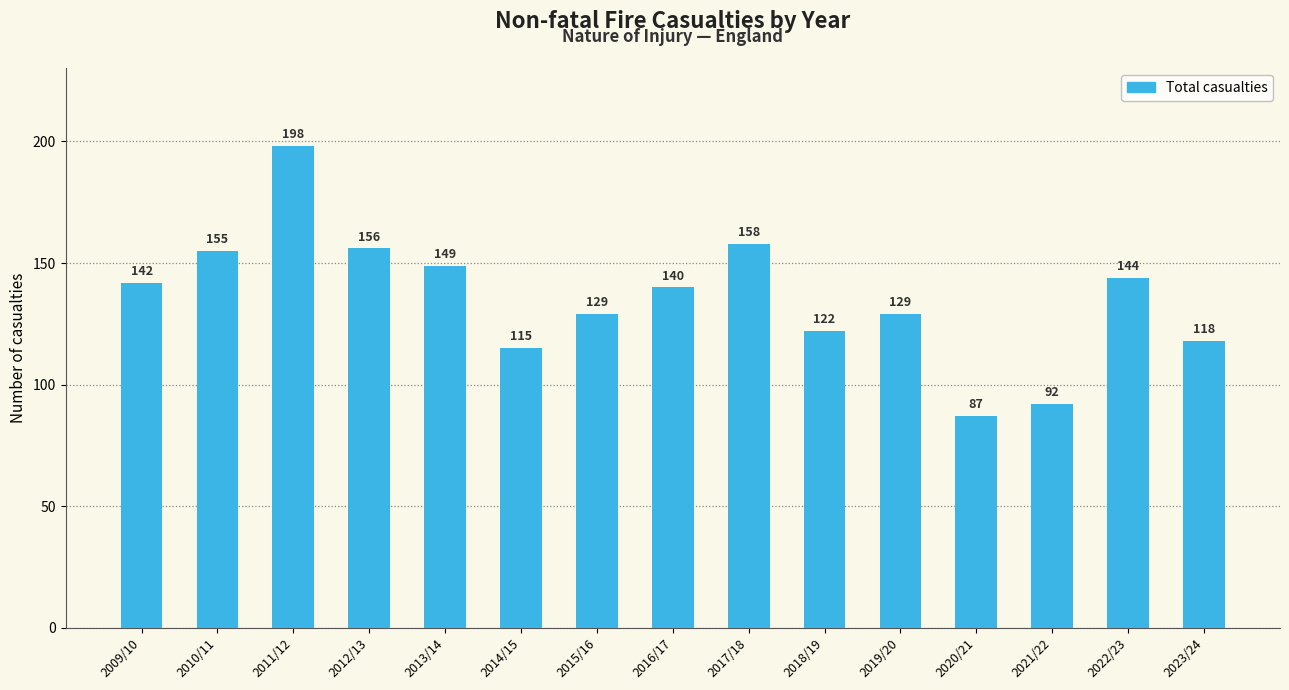

What is the ratio of the value at 2019/20 to the value at 2009/10?

0.9